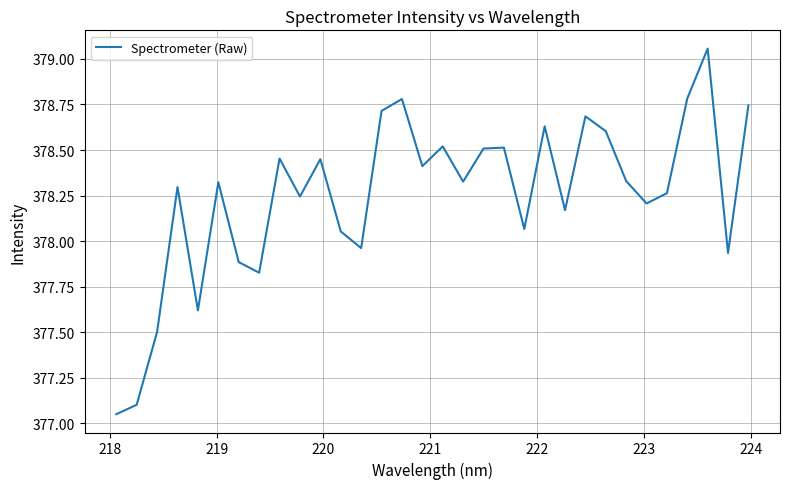

What is the difference between the maximum and minimum values?

2.0